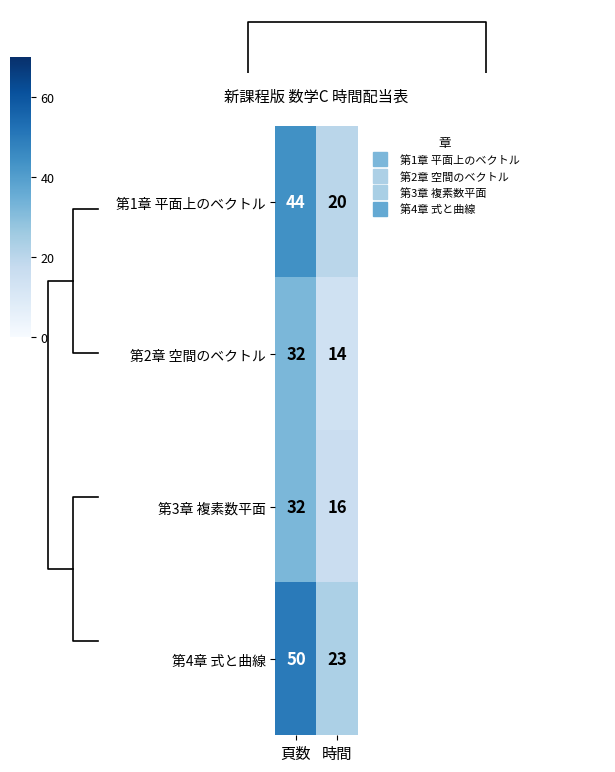

What is the sum of the 第2章 空間のベクトル values at 頁数 and 時間?

46